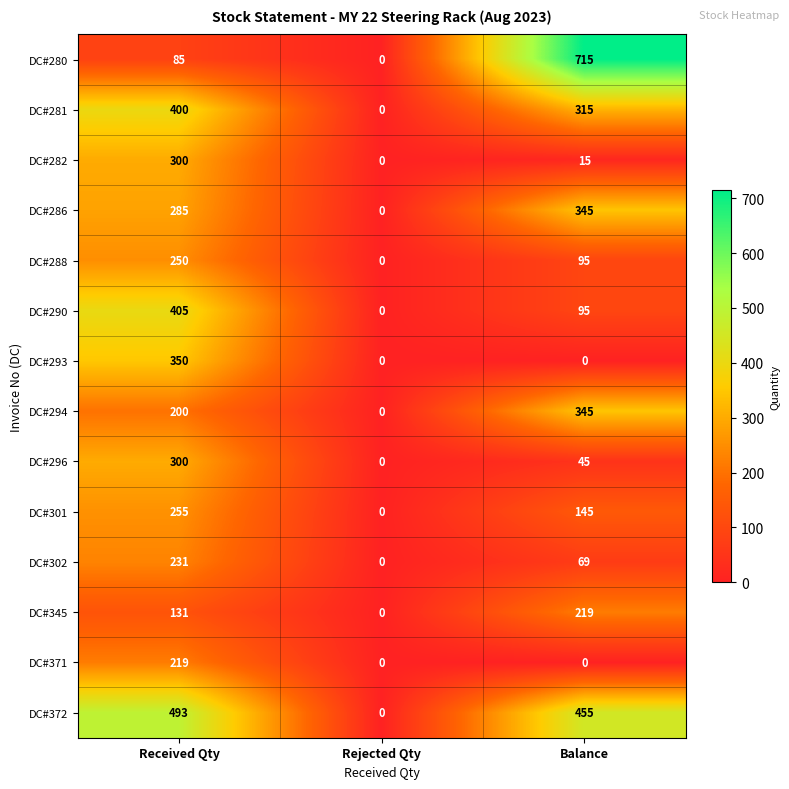

Where does the DC#372 series first go above 455?

Received Qty